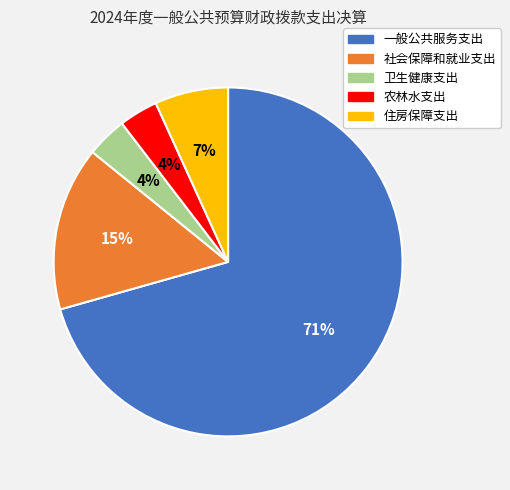

Which category accounts for the majority?

一般公共服务支出